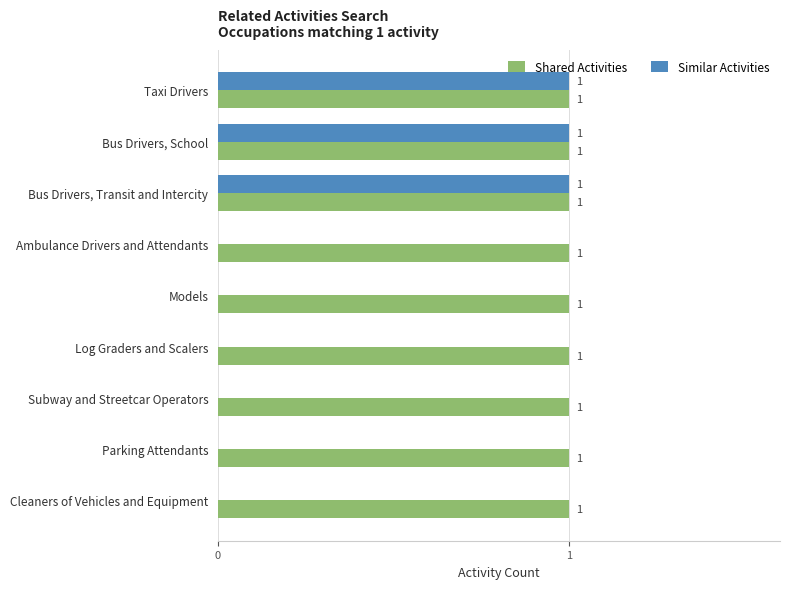

Which series has the largest range (max minus min)?

Similar Activities